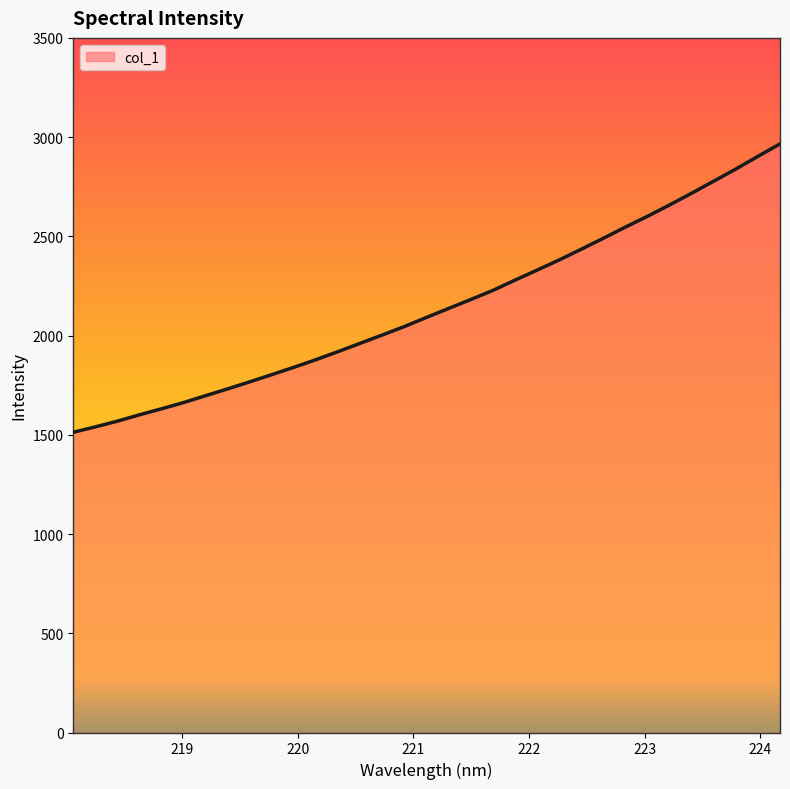

What is the smallest value displayed?

1512.9